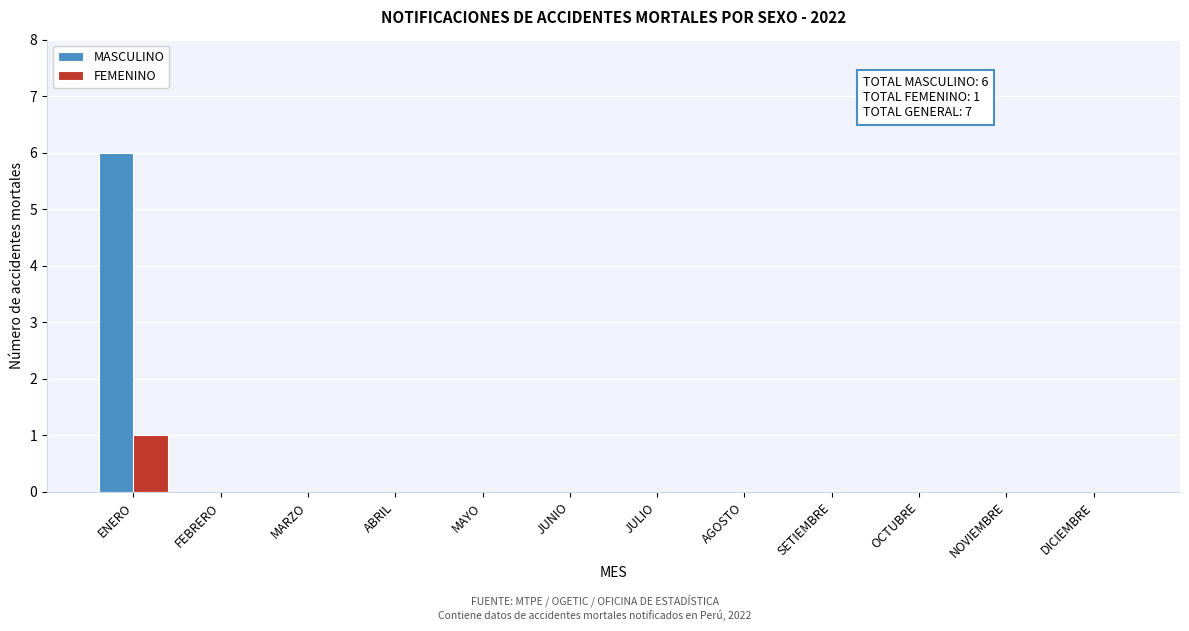

Reading right to left, transcribe all the data shown in this chart.

MASCULINO: DICIEMBRE=0	NOVIEMBRE=0	OCTUBRE=0	SETIEMBRE=0	AGOSTO=0	JULIO=0	JUNIO=0	MAYO=0	ABRIL=0	MARZO=0	FEBRERO=0	ENERO=6
FEMENINO: DICIEMBRE=0	NOVIEMBRE=0	OCTUBRE=0	SETIEMBRE=0	AGOSTO=0	JULIO=0	JUNIO=0	MAYO=0	ABRIL=0	MARZO=0	FEBRERO=0	ENERO=1